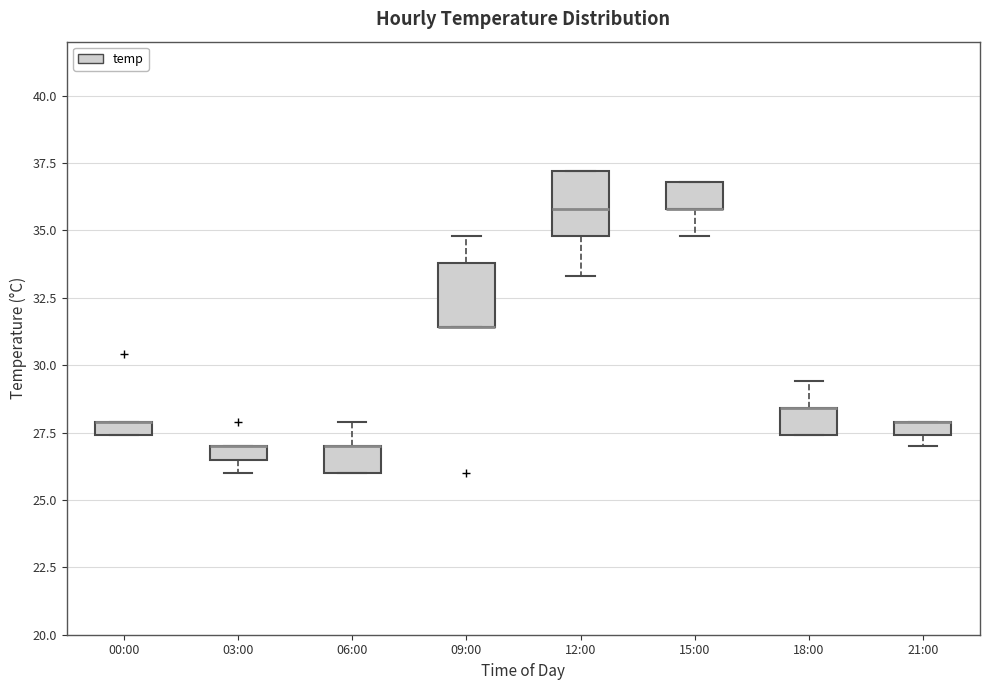

Where is the upper edge of the box for 03:00 on the y-axis? The values are not printed on the chart, so give them approximately, as read against the axis.

27.0